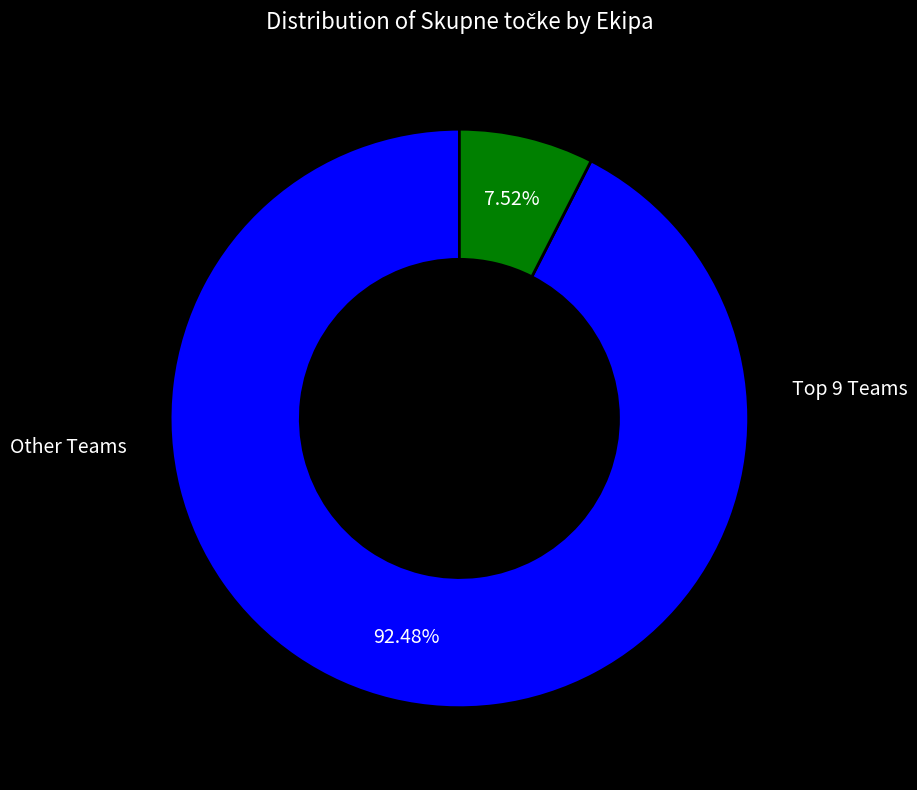

To the nearest percent, what is the difference between the largest and smallest slice percentages?

85%